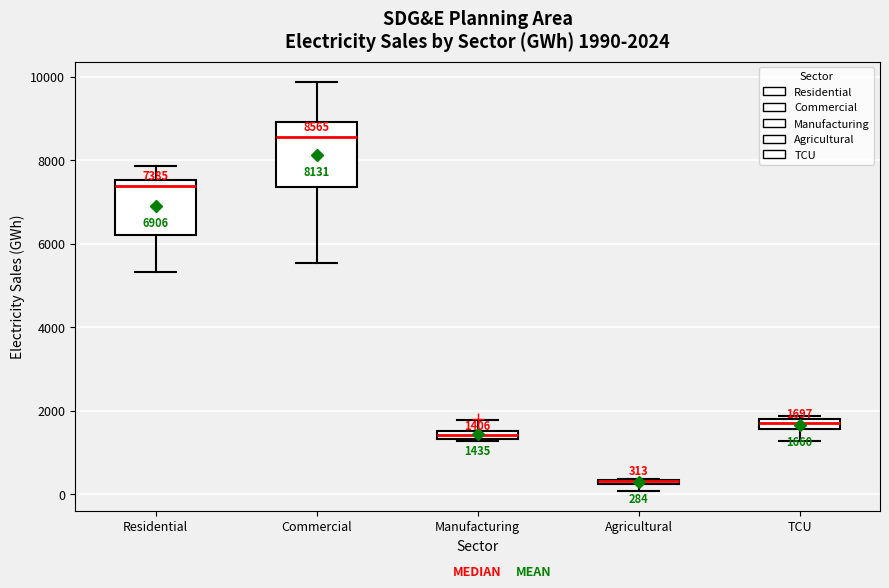

Comparing the boxes themselves (not the whiskers), which one is the tallest?

Commercial